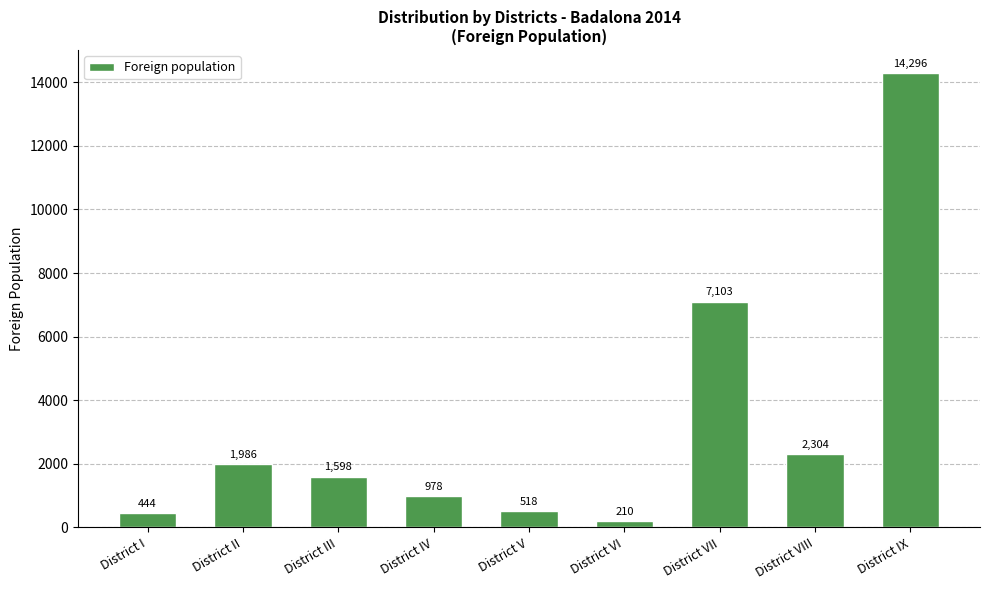

Is it true that the value at District III is 2385?

False